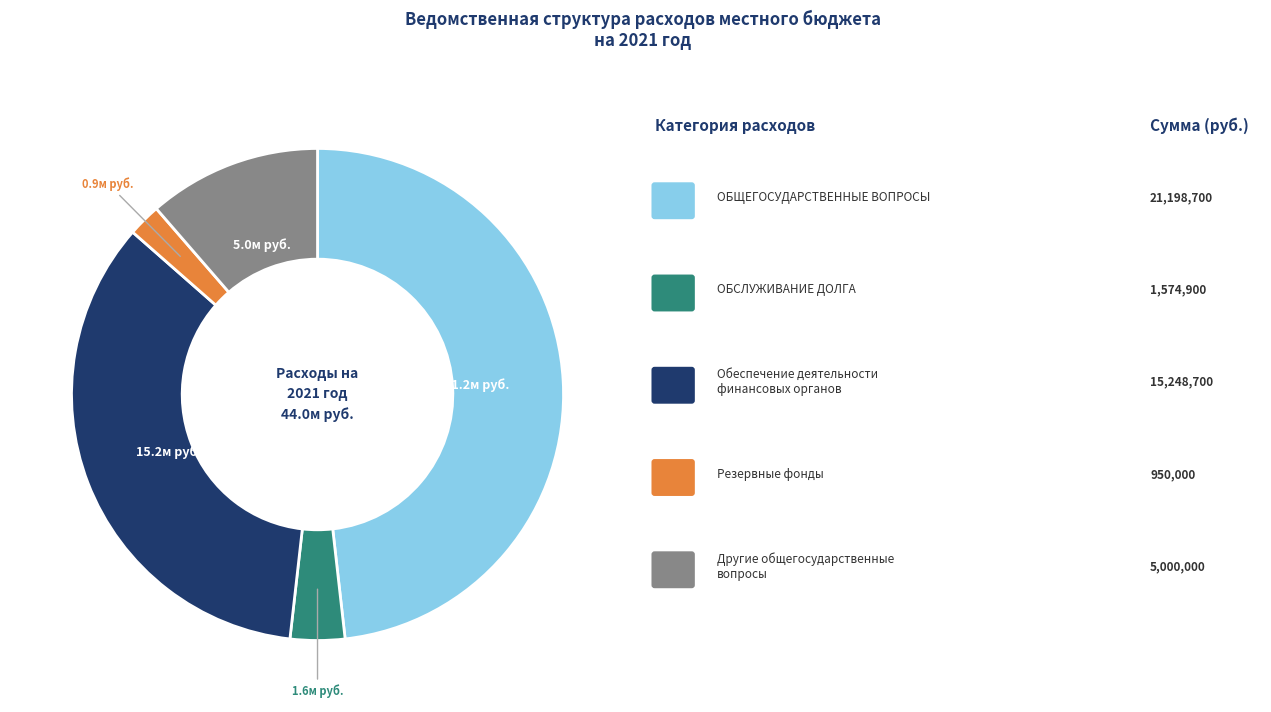

Is there a majority slice in this chart?

No